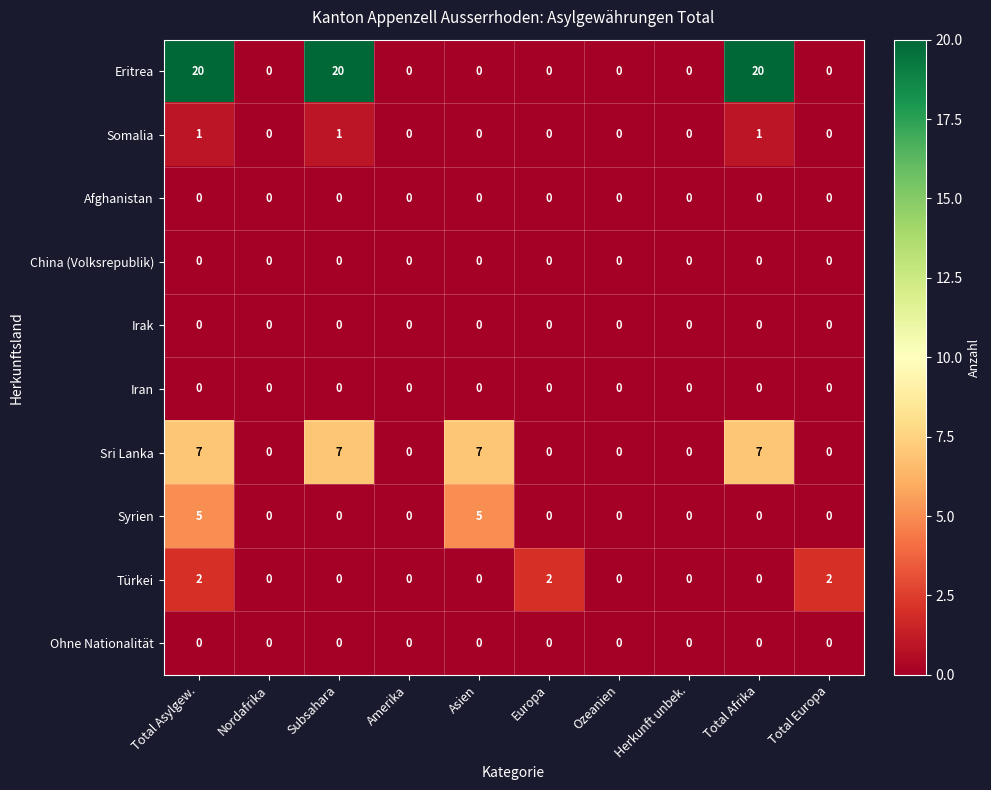

The value of Syrien at Total Afrika is -3. True or false?

False